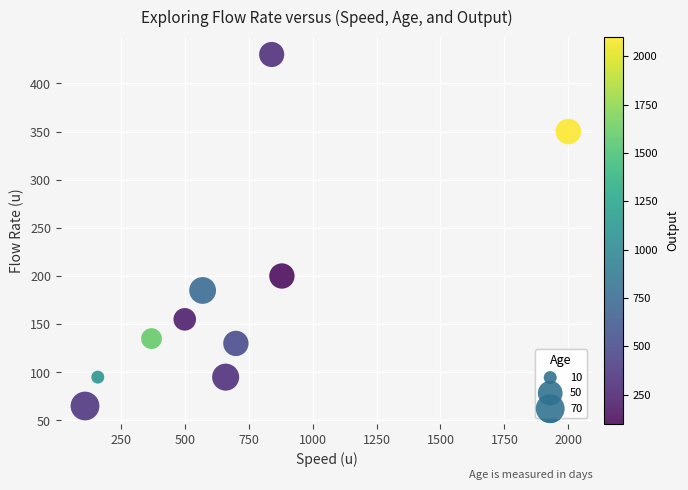

What Y value in the scatter plot is closest to 247?

200